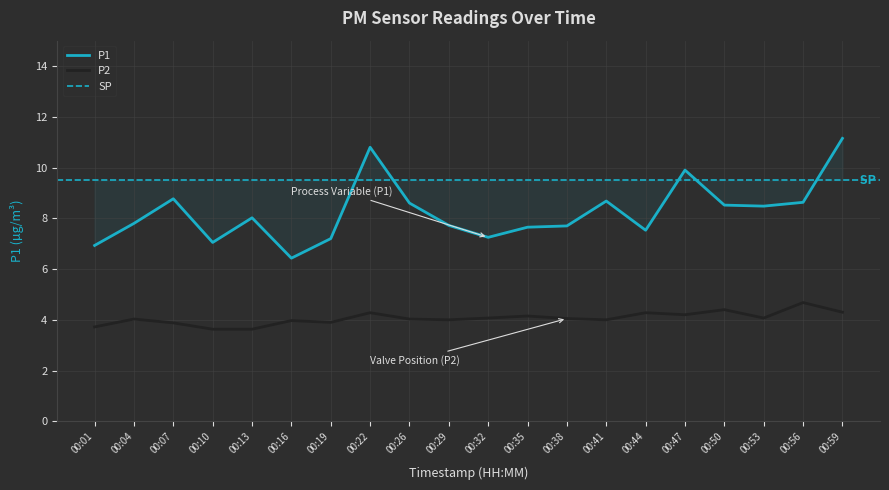

True or false: P1 and P2 intersect in this chart.

False